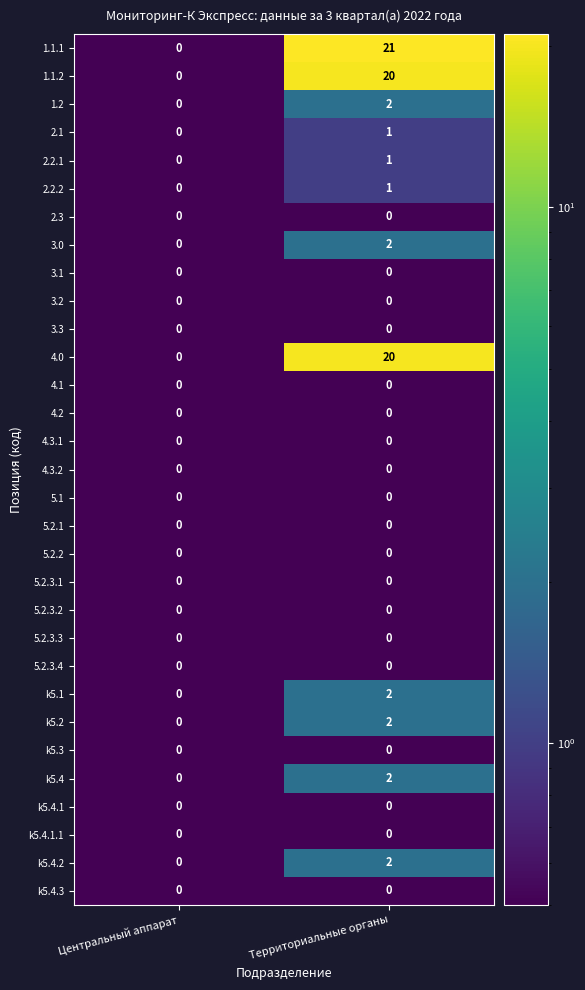

At which category is the sum across all series the highest?

Территориальные органы